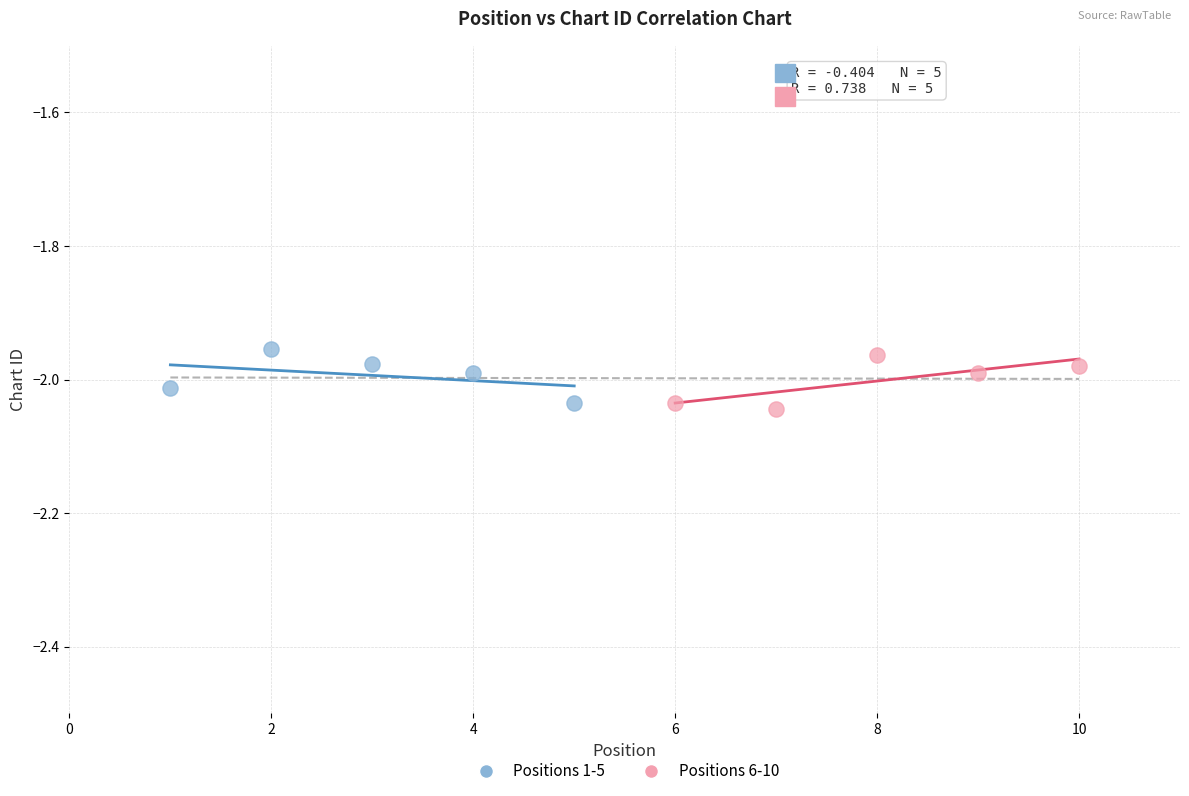

Which series reaches the minimum Y coordinate?

Positions 6-10